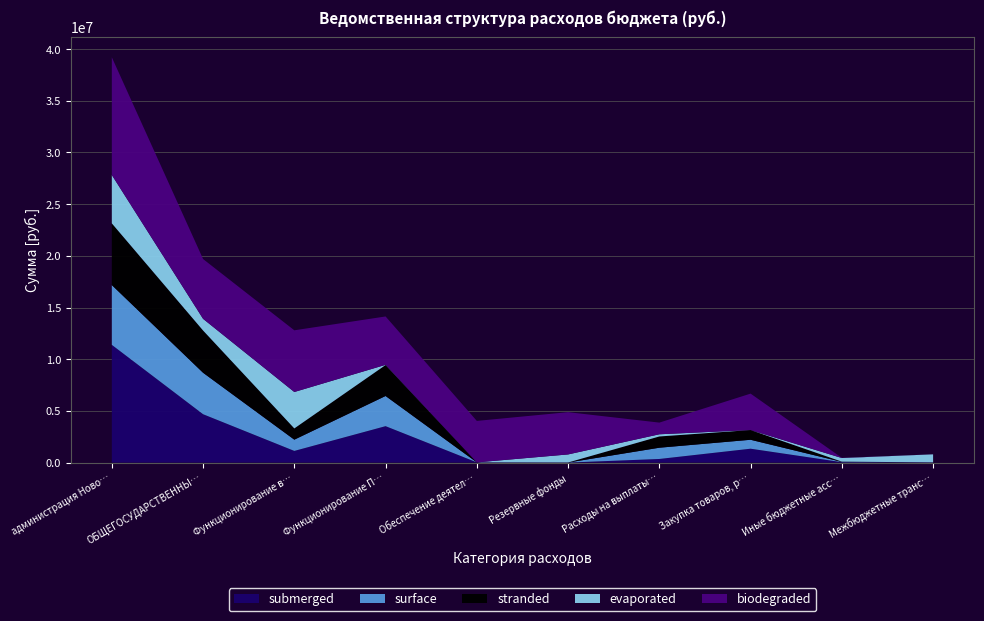

Reading right to left, extract all data points from this chart.

submerged: 20000.0	38146.0	1342859.3	350076.9	0.0	20000.0	3523737.2	1129006.4	4678743.5	11389743.1
surface: 0.0	26570.0	864642.5	1088109.0	5000.0	0.0	2918803.5	1088109.0	4011912.5	5785948.0
stranded: 0.0	26500.0	940975.0	1088109.0	5000.0	0.0	2995066.0	1088109.0	4088175.0	5968060.0
evaporated: 778929.5	350076.9	100.0	212240.5	778929.5	0.0	20000.0	3523737.2	1129006.4	4678743.5
biodegraded: 5000.0	20000.0	3523737.2	1129006.4	4088175.0	4011912.5	4678743.5	5968060.0	5785948.0	11389743.1